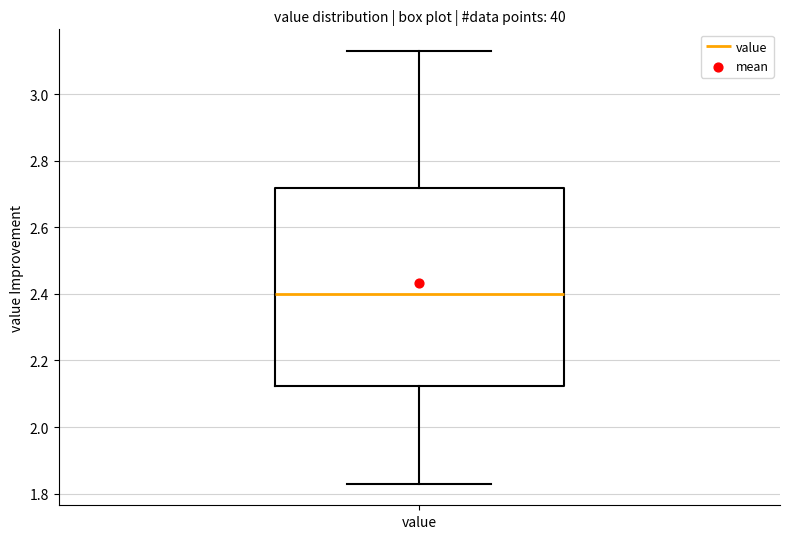

Read this box plot against the y-axis: the position of the median line, the range covered by the box, and the ends of both whiskers. The values are not printed on the chart, so give them approximately, as read against the axis.

median 2.40, box 2.12 to 2.72, whiskers 1.84 to 3.14